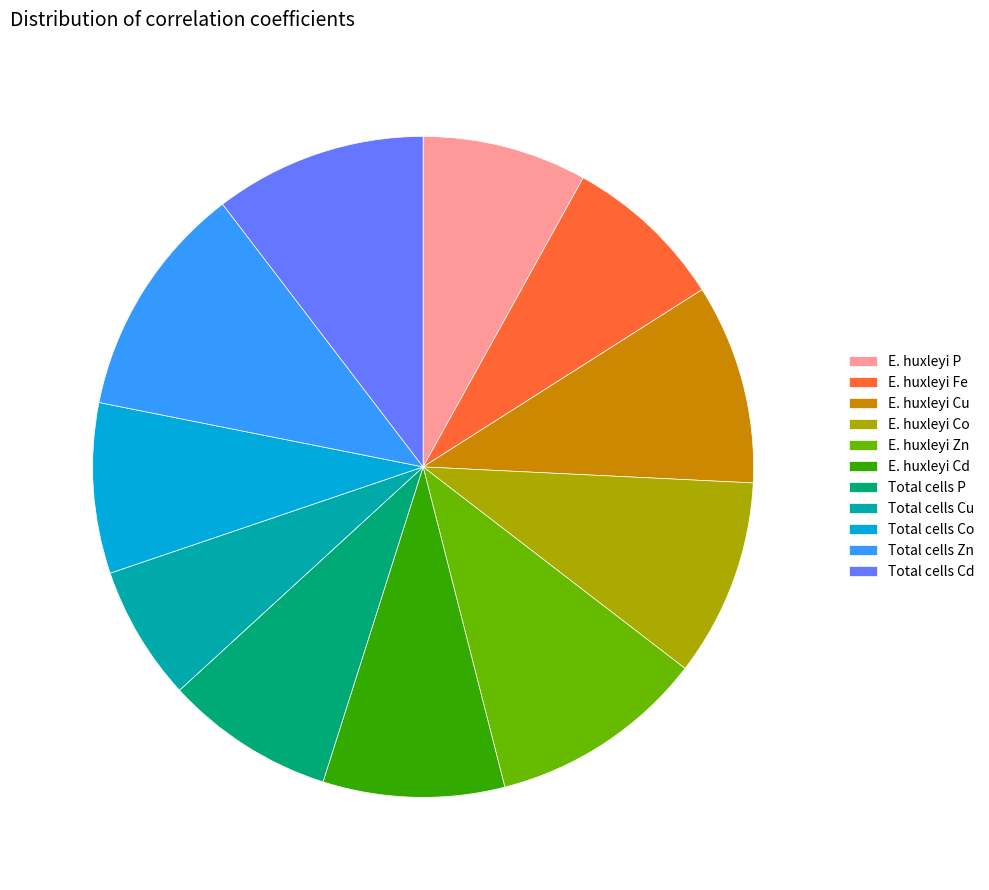

Is it true that E. huxleyi Zn is 1% of the pie?

False